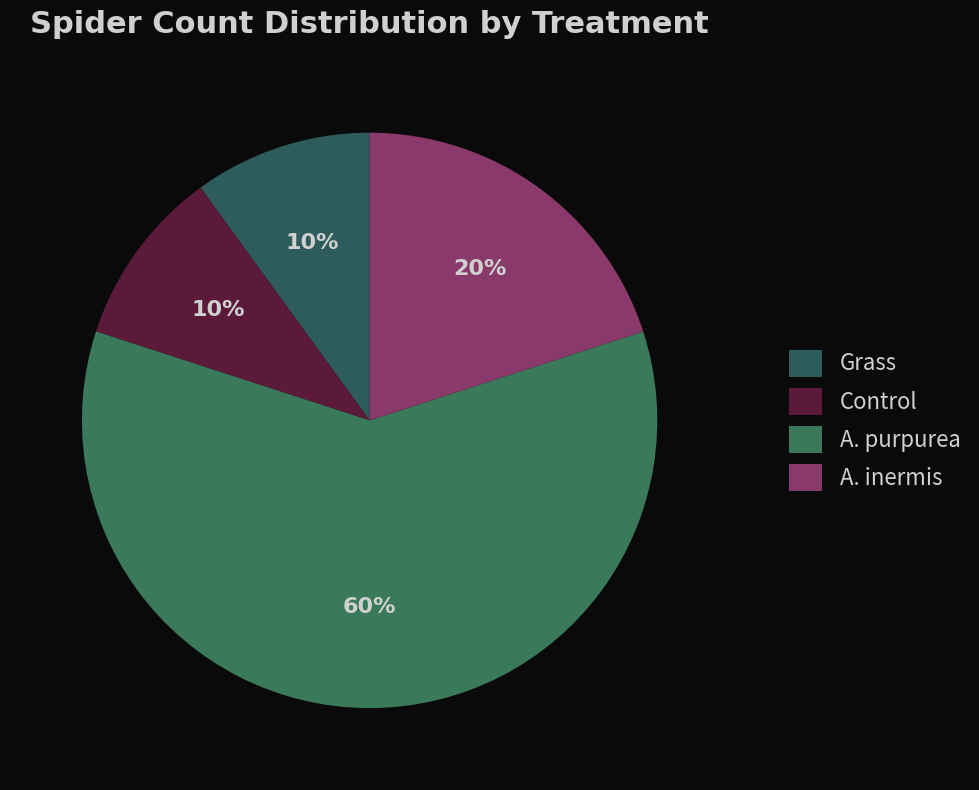

What percentage is the A. purpurea slice, to the nearest percent?

60%